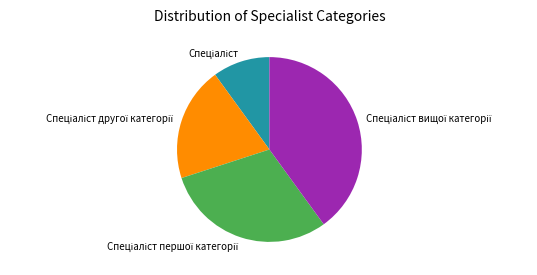

Is there a majority slice in this chart?

No